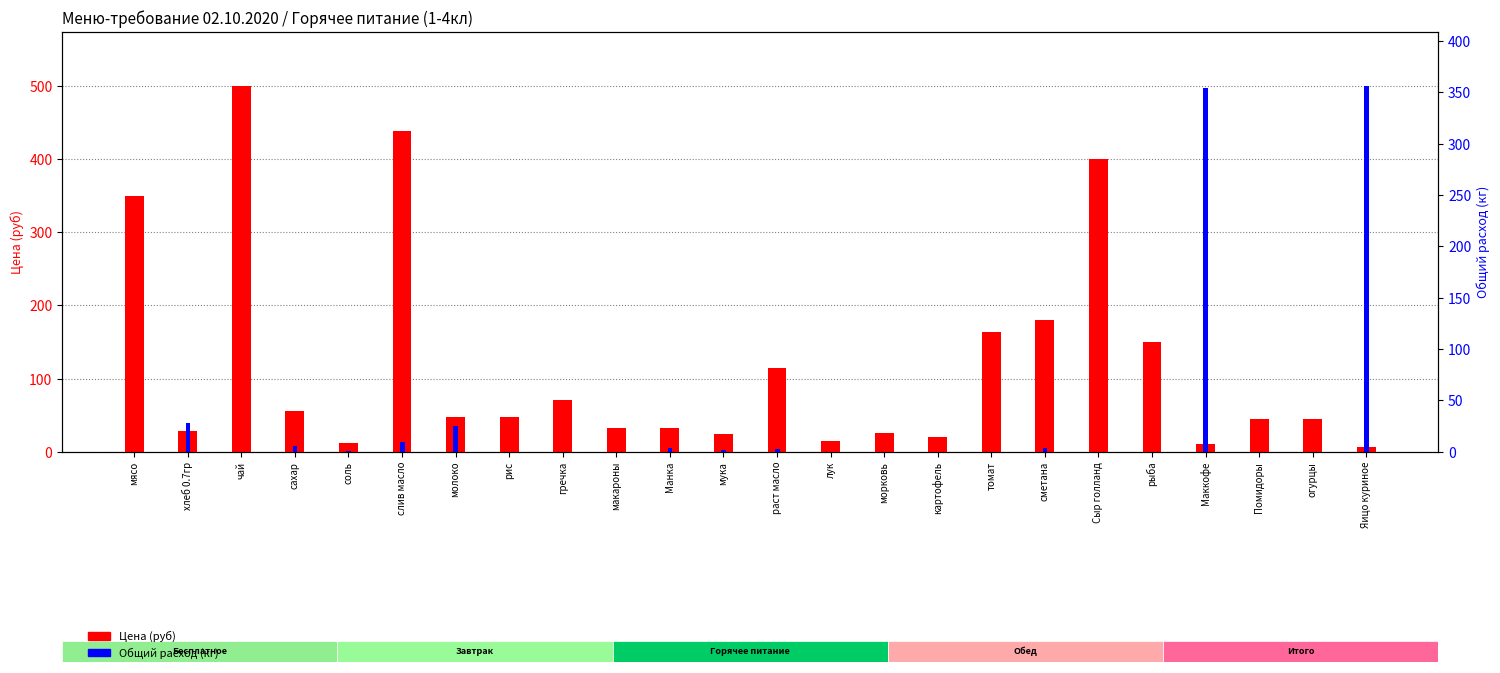

Count the number of data series in this chart.

2